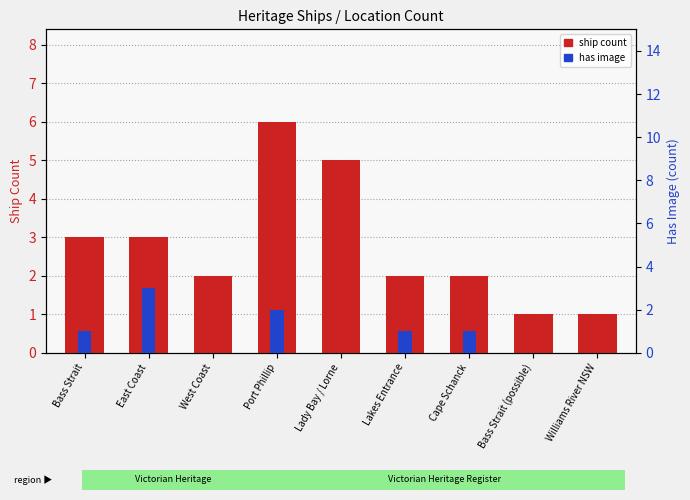

Reading left to right, list all the values displayed in this chart.

ship count: 3	3	2	6	5	2	2	1	1
has image: 1	3	0	2	0	1	1	0	0